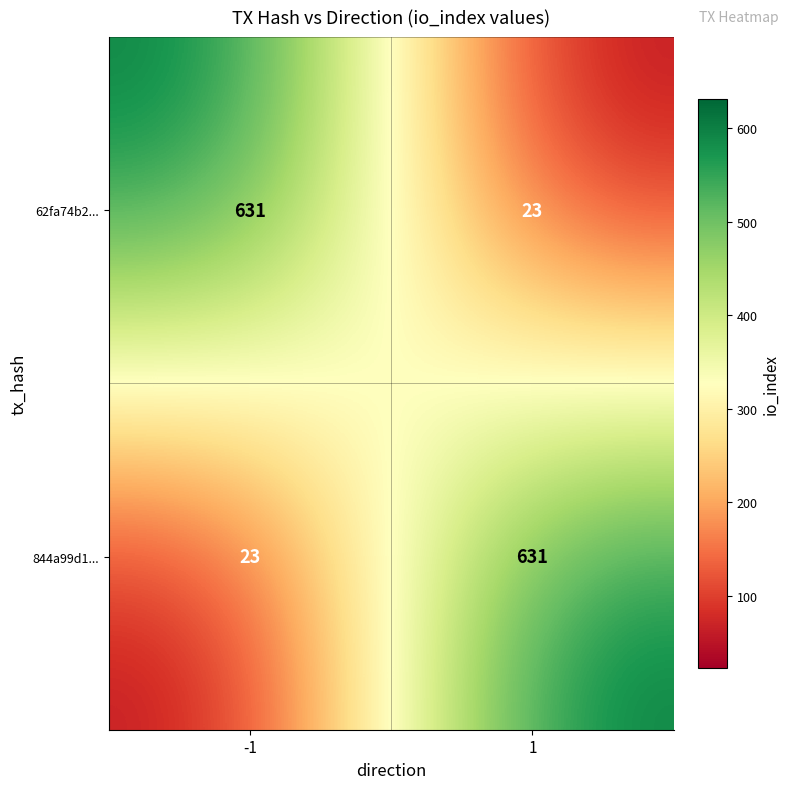

What is the total value across all series at -1?

654